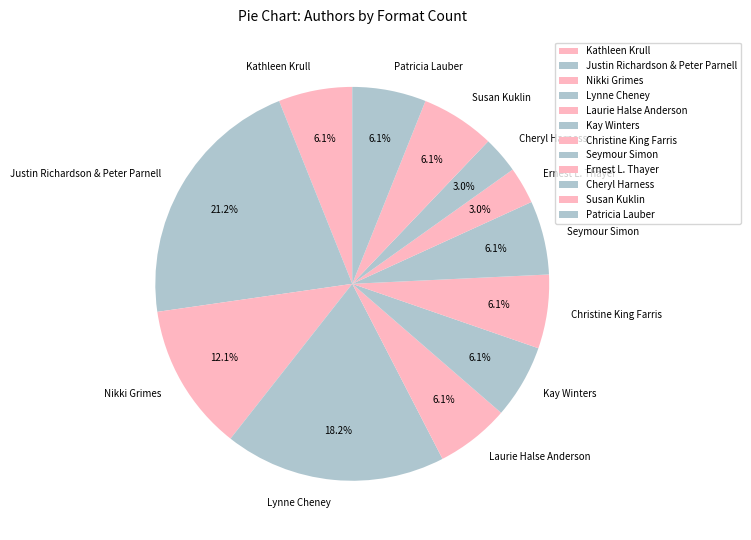

Which has a higher value, Justin Richardson & Peter Parnell or Laurie Halse Anderson?

Justin Richardson & Peter Parnell